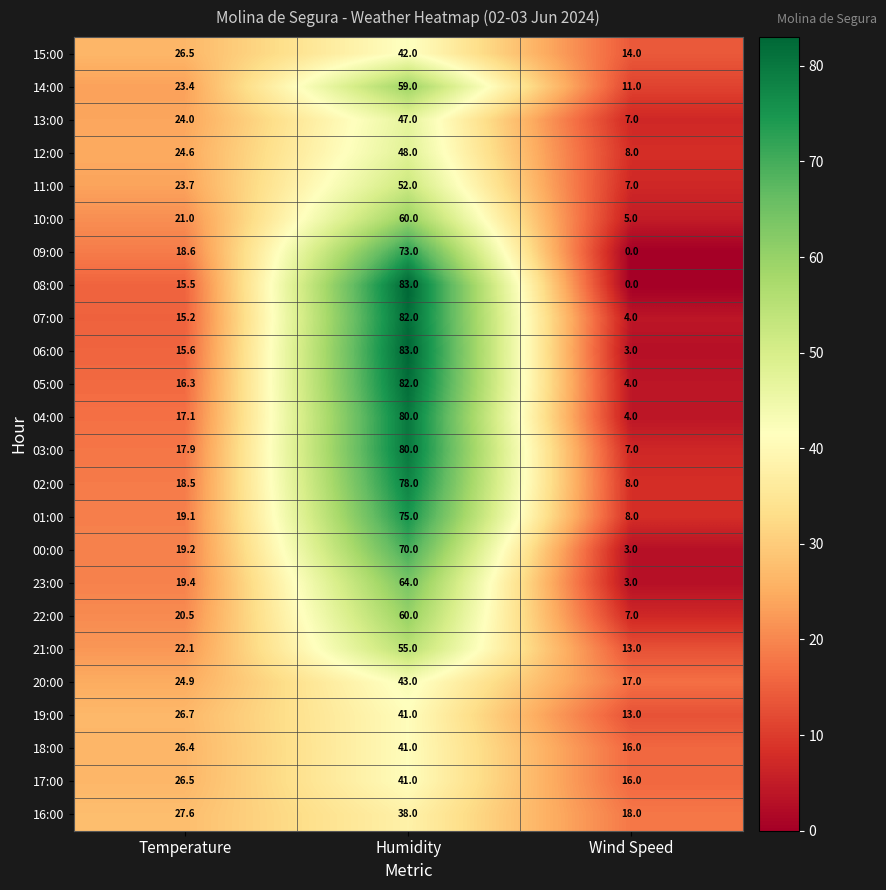

Which series has the largest total across all categories?

03:00